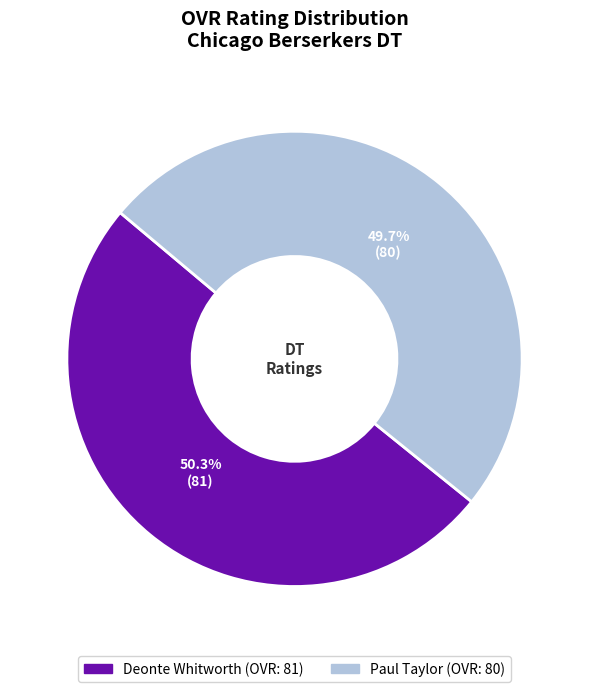

To the nearest percent, what is the average slice percentage?

50%